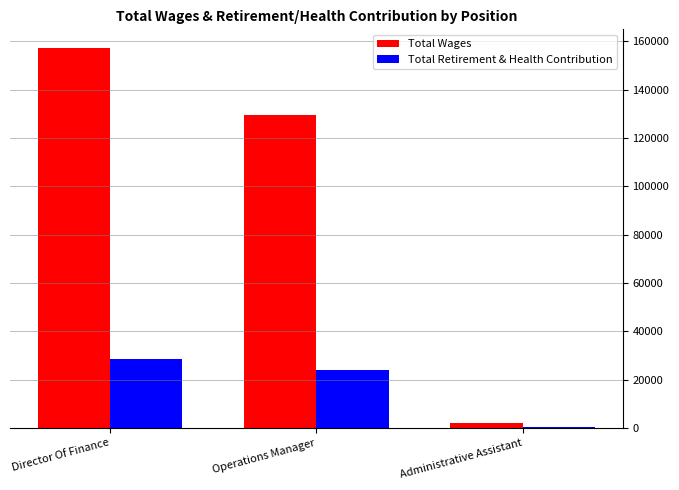

The value of Total Wages at Director Of Finance is 157126. True or false?

True